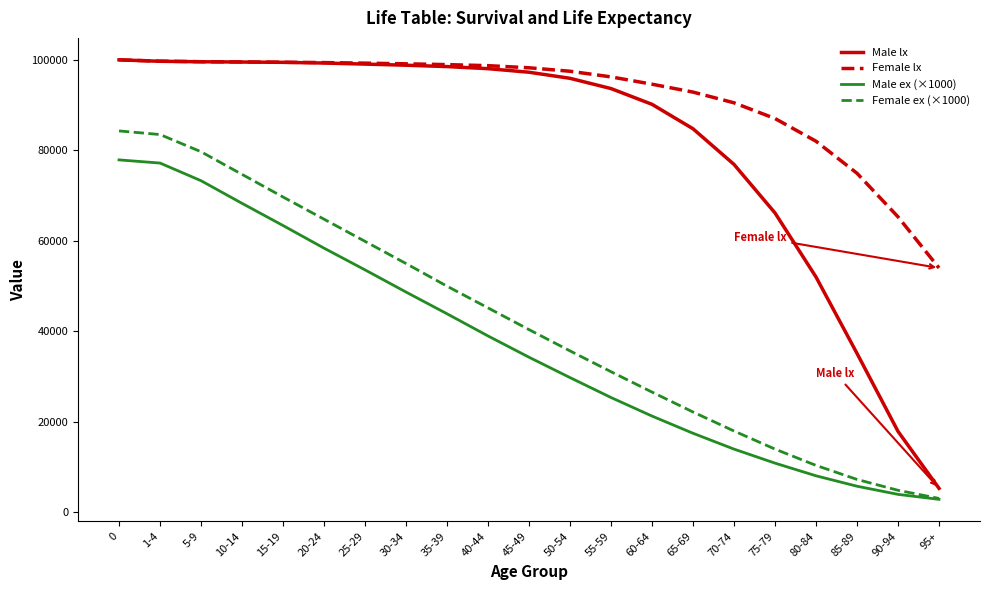

Which series changed the most between 70-74 and 85-89?

Male lx